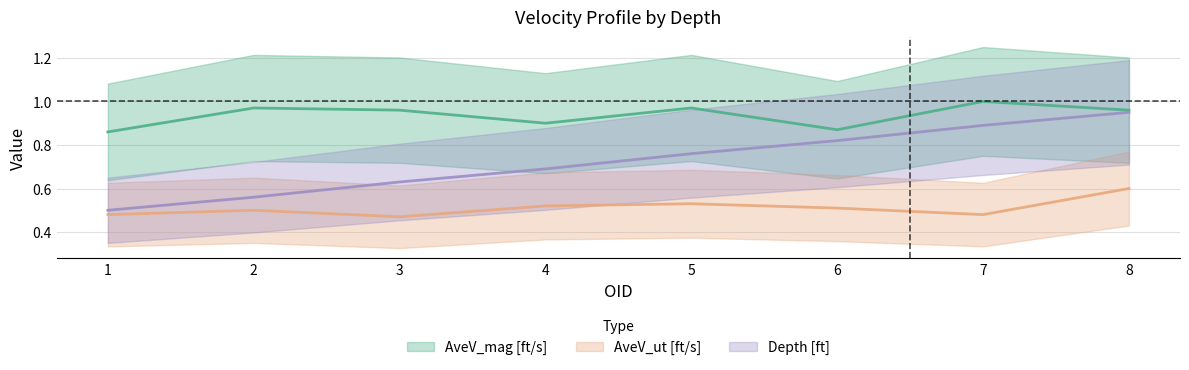

Is it true that AveV_ut [ft/s] equals 0.8 at 4?

False